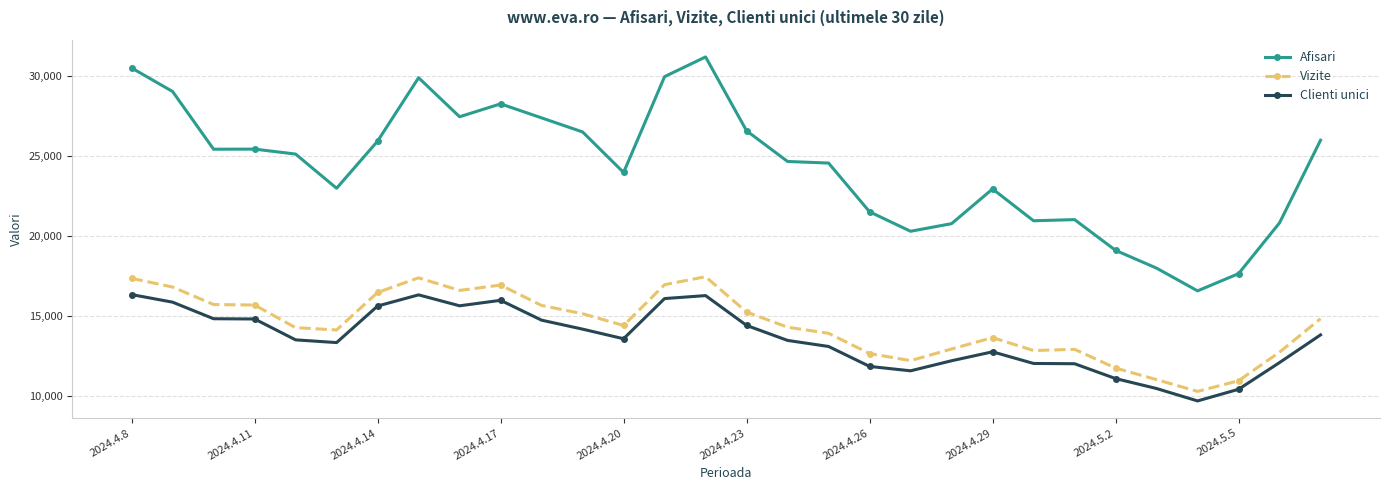

True or false: Vizite has more than 1 interior local peaks.

True